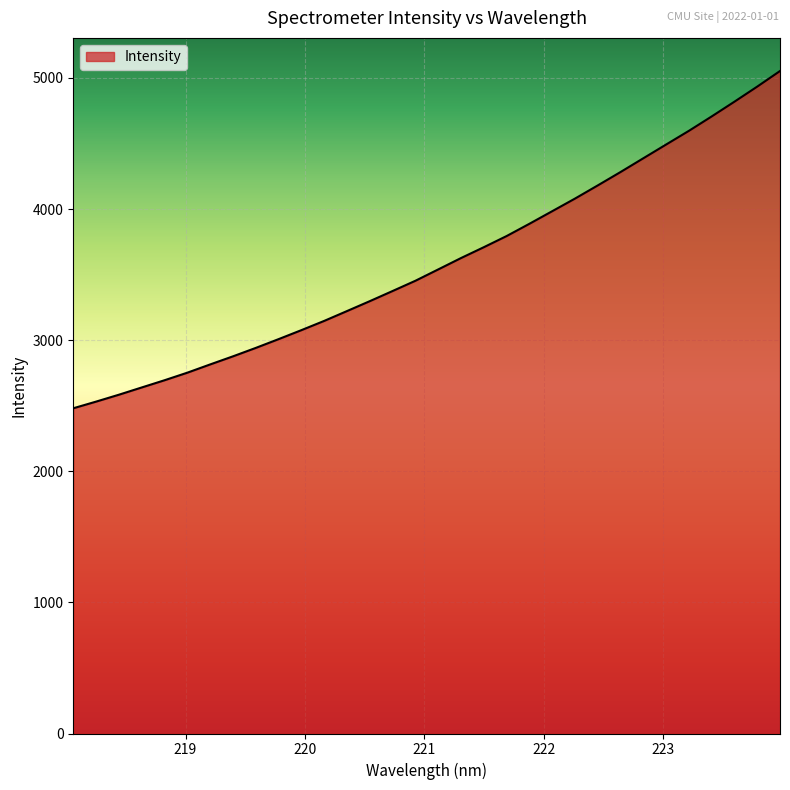

What is the minimum value shown in the chart?

2480.5